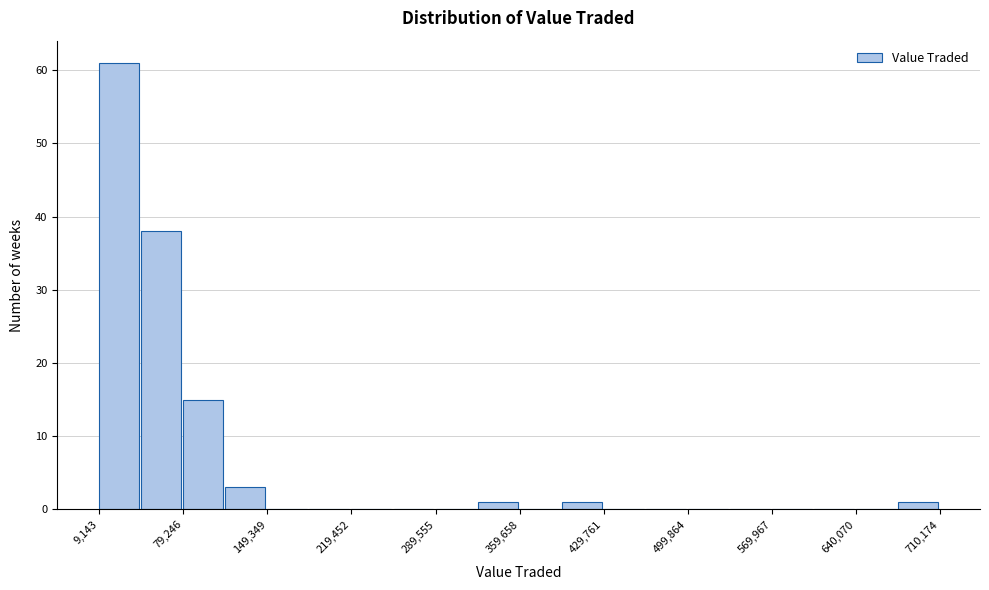

Read against the x-axis, roughly where is the centre of the tallest bar?

30000